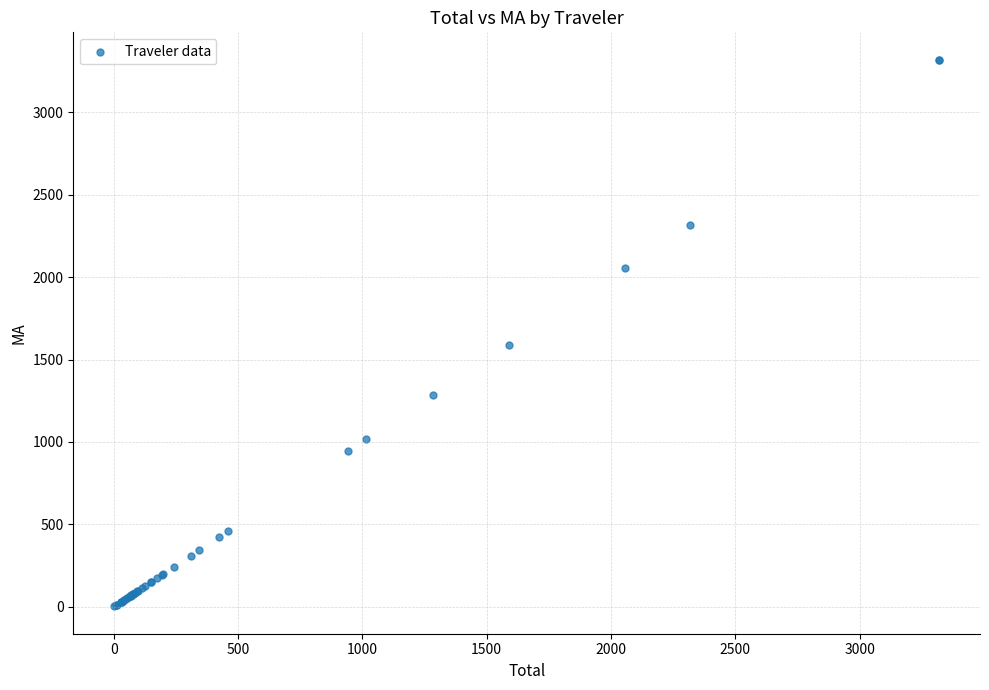

What Y value in the scatter plot is closest to 1660?

1588.2